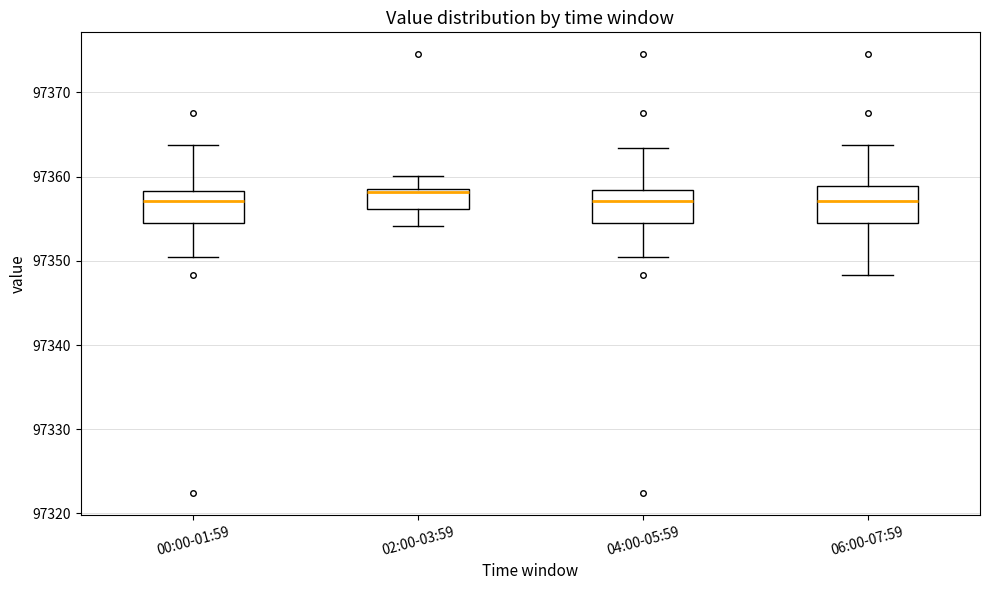

Where does the median line of the box for 06:00-07:59 sit on the y-axis? The values are not printed on the chart, so give them approximately, as read against the axis.

97357